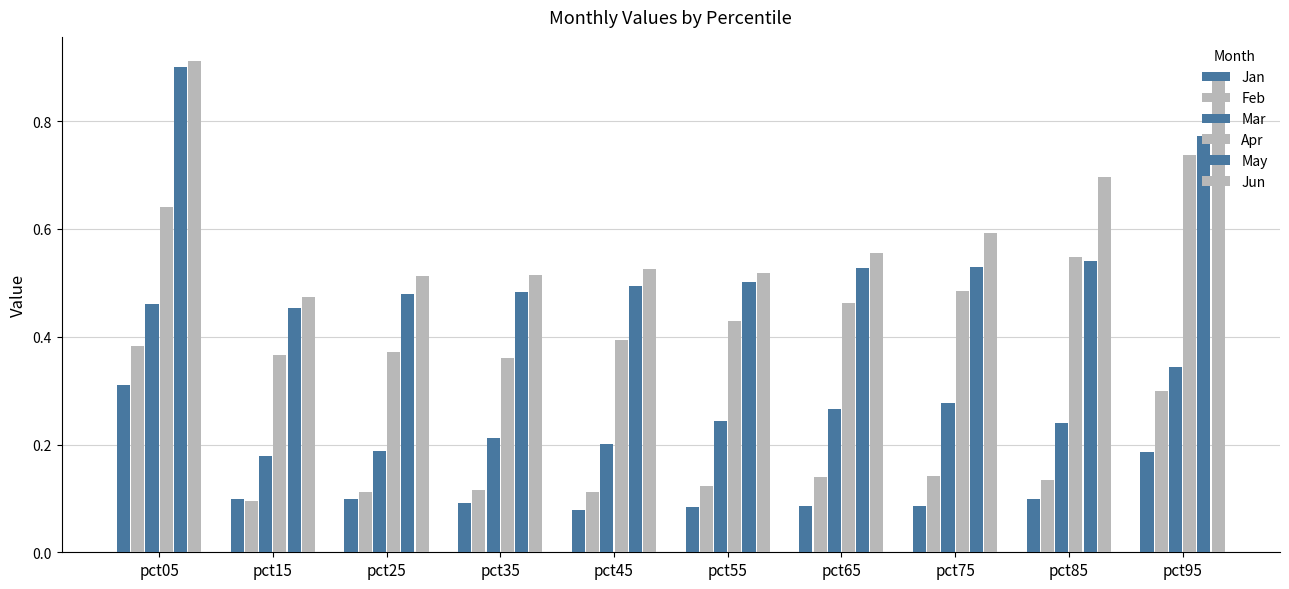

How many series are shown in this chart?

6